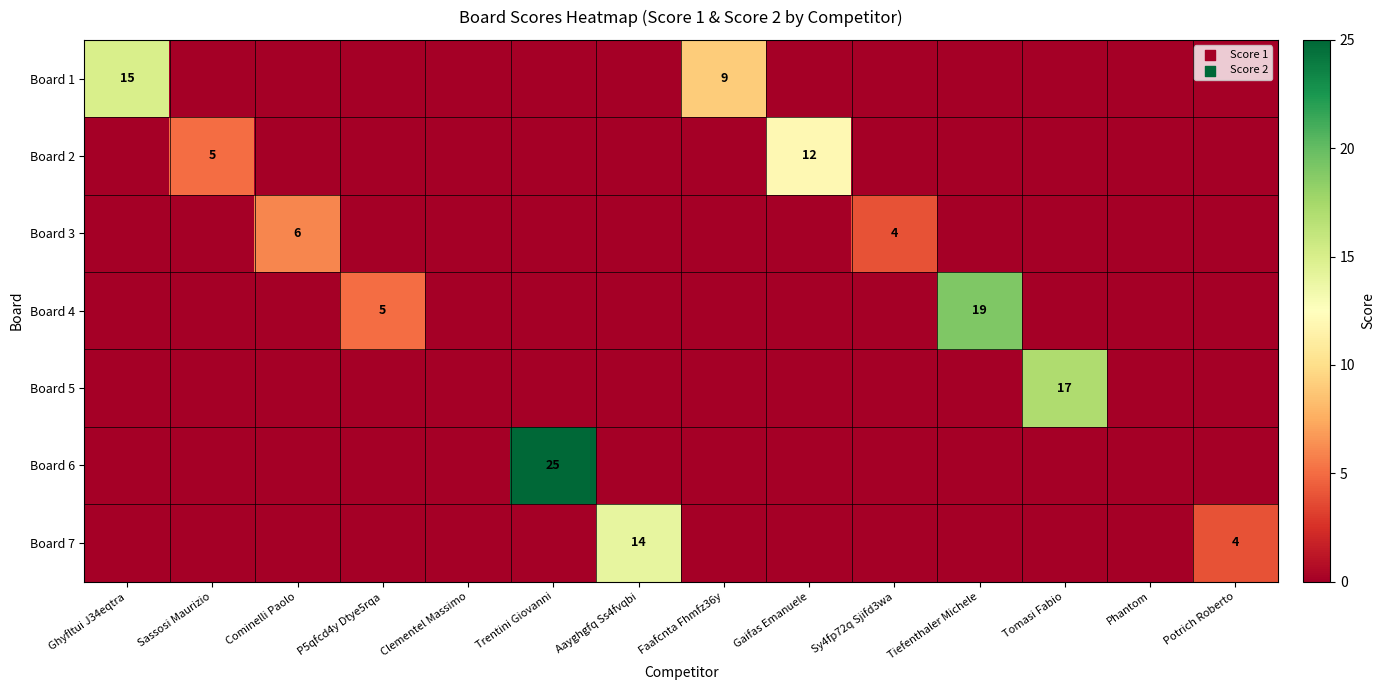

Is it true that Board 5 equals 17 at Tomasi Fabio?

True